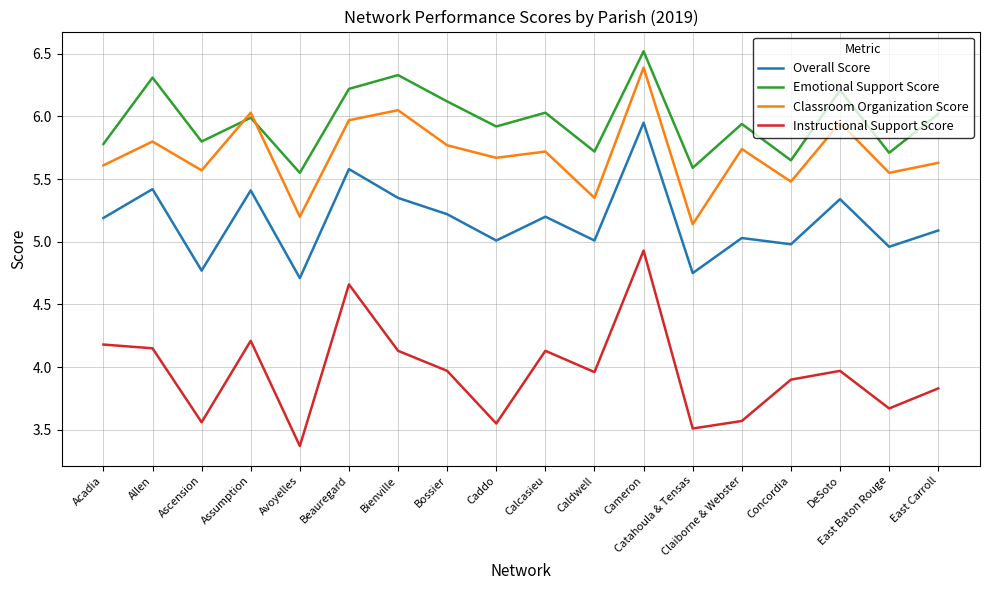

What are all the series names shown in the legend?

Overall Score, Emotional Support Score, Classroom Organization Score, Instructional Support Score